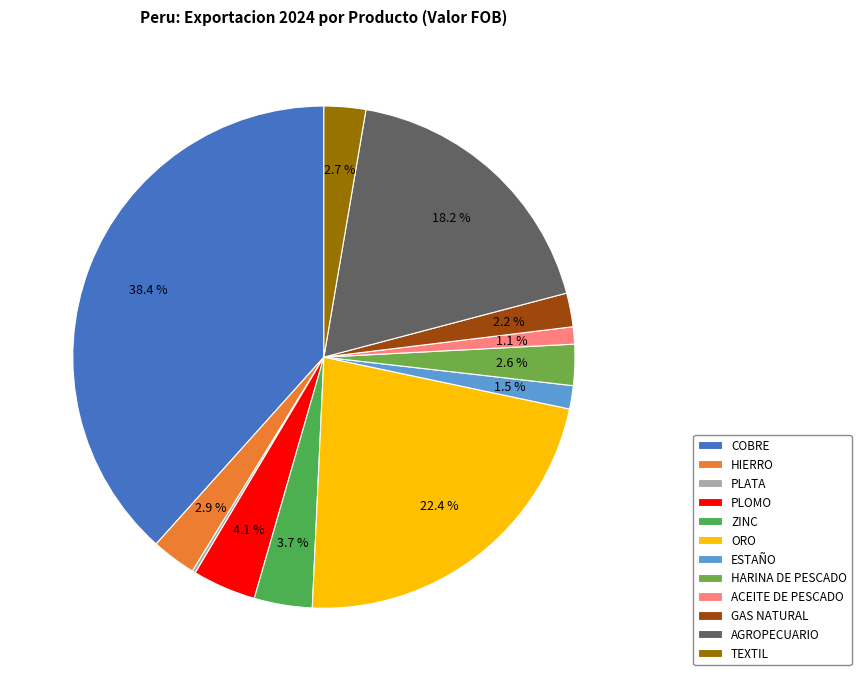

Which has a higher value, ORO or PLOMO?

ORO